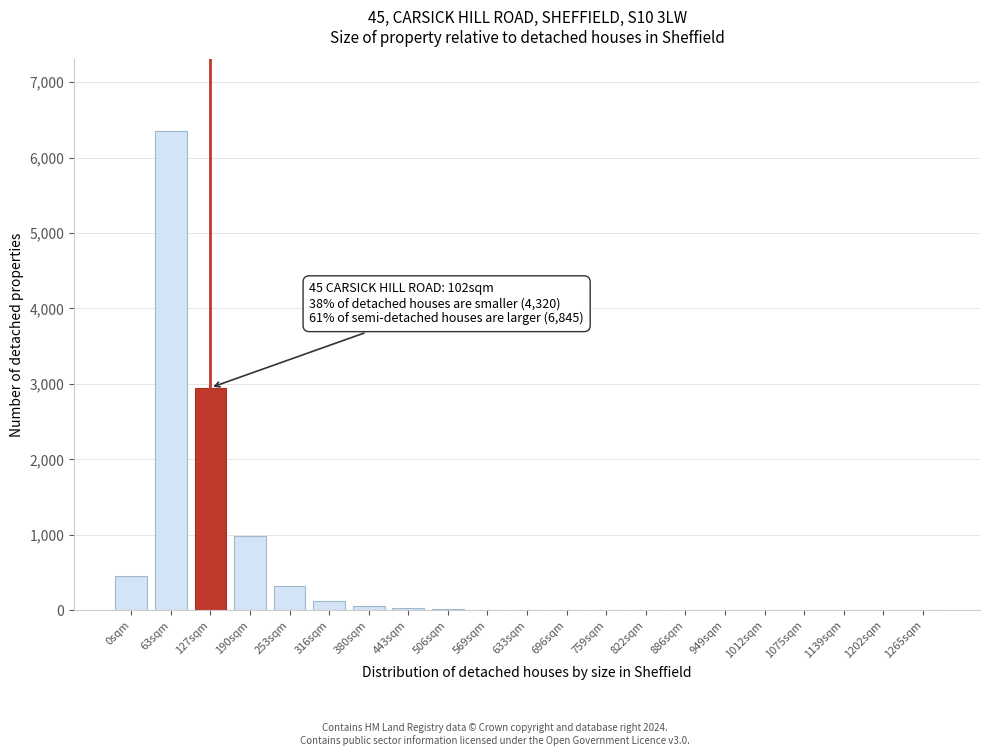

What is the sum of all values?

11317